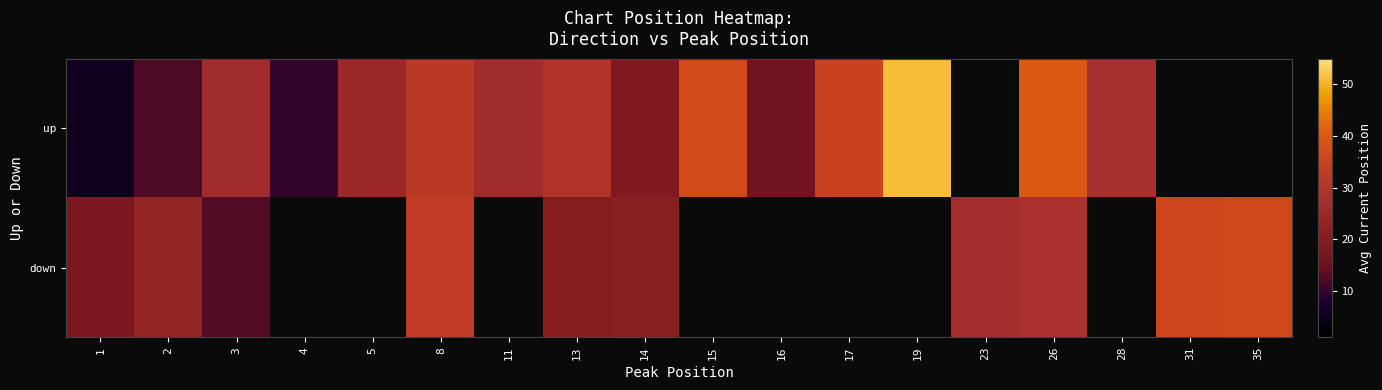

At which category does the chart reach its peak across all series?

19